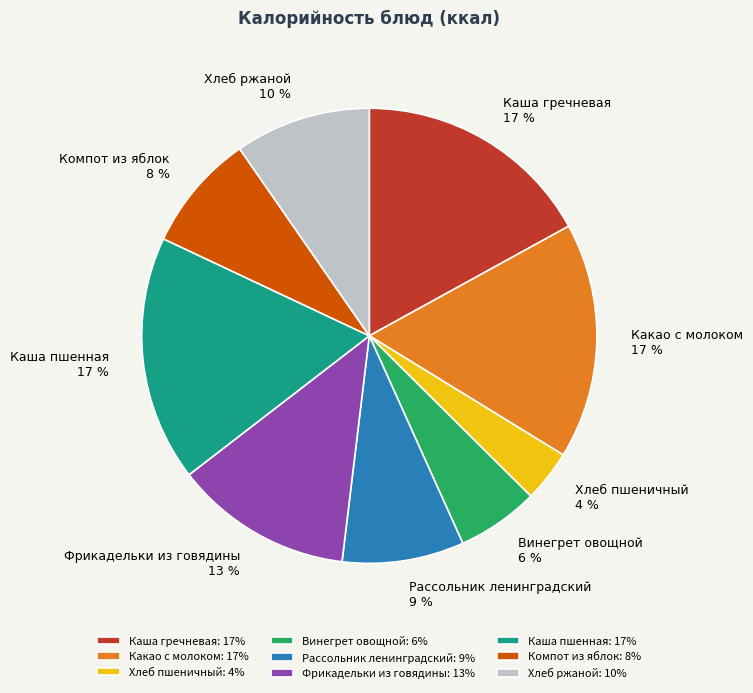

Which slice is the smallest?

Хлеб пшеничный